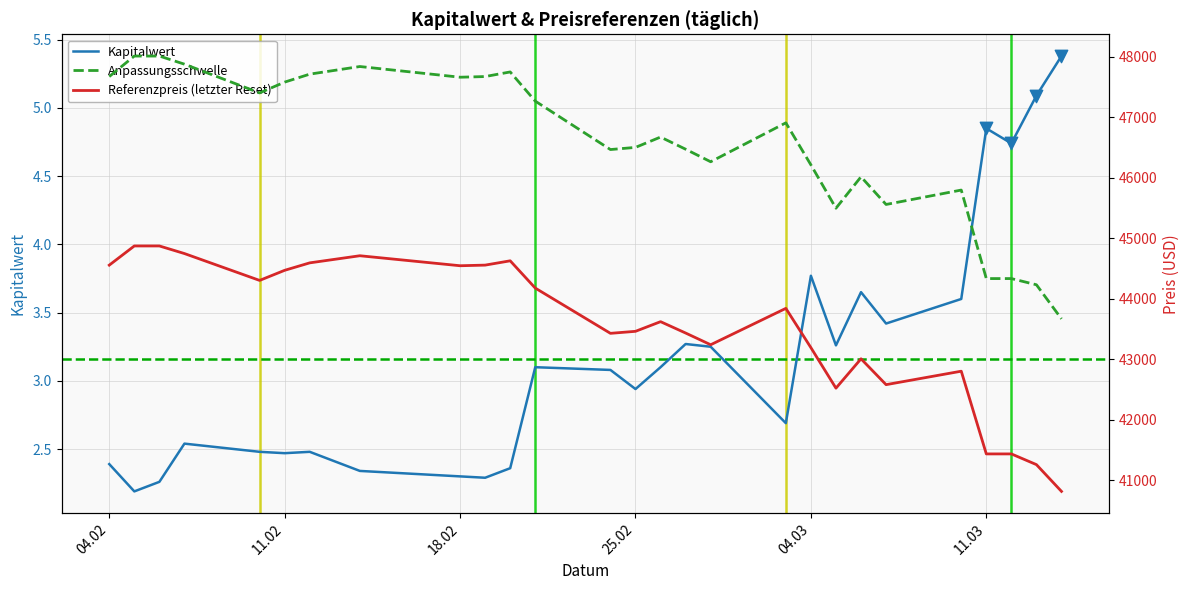

Is the value of Anpassungsschwelle at 2025-02-28 greater than the value of Referenzpreis at 2025-02-21?

Yes